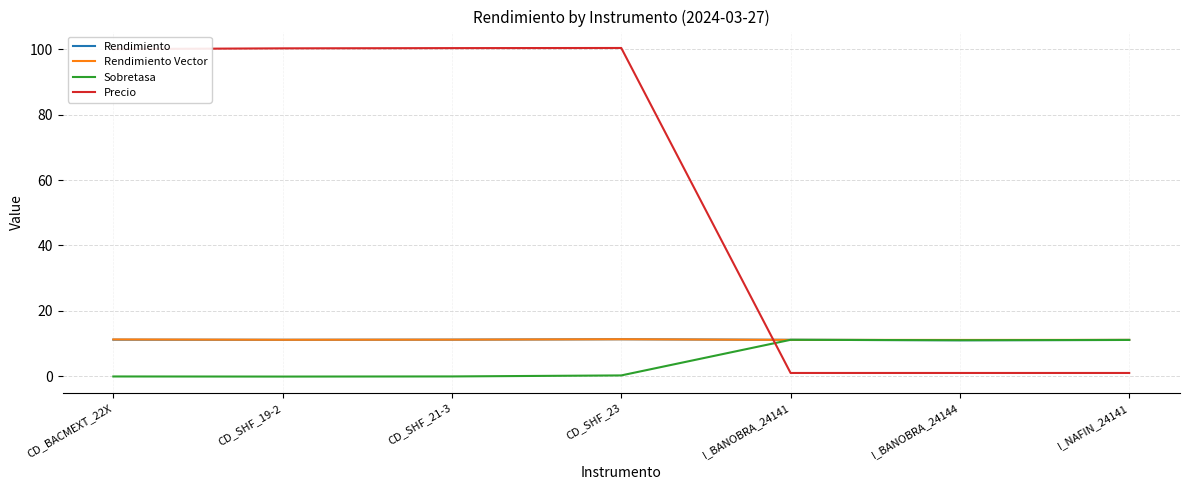

Is the value of Precio at I_NAFIN_24141 greater than the value of Rendimiento Vector at I_BANOBRA_24141?

No